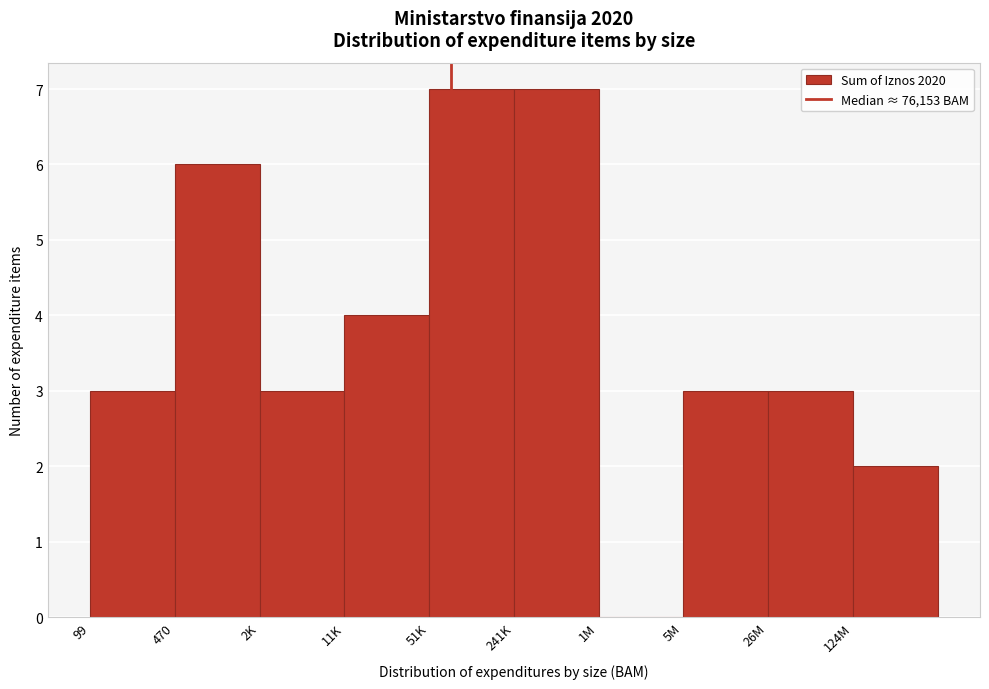

Reading right to left, list all the values displayed in this chart.

124M=2	26M=3	5M=3	1M=0	241K=7	51K=7	11K=4	2K=3	470=6	99=3